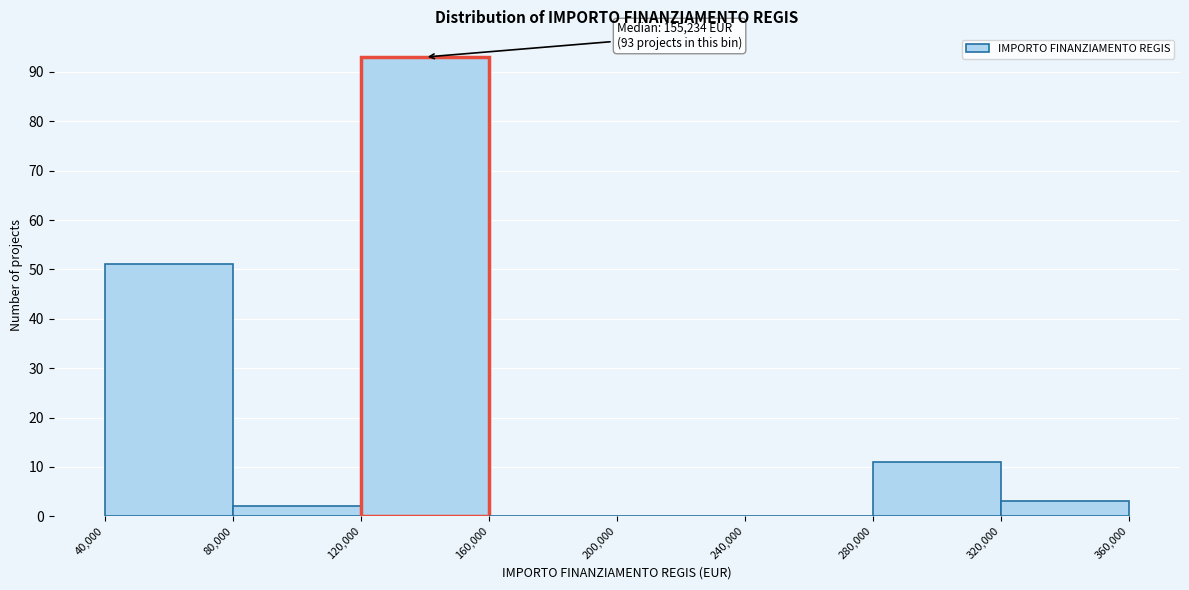

Which range on the x-axis has the tallest bar?

120,000 to 160,000